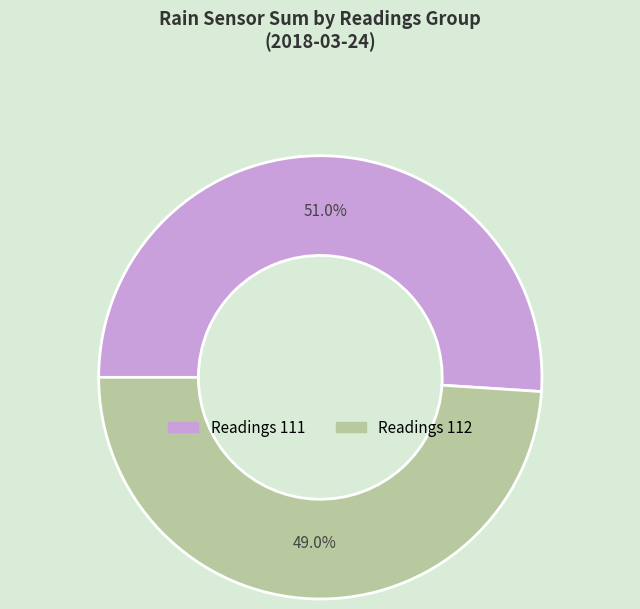

Which category has the smallest portion of the pie?

Readings 112